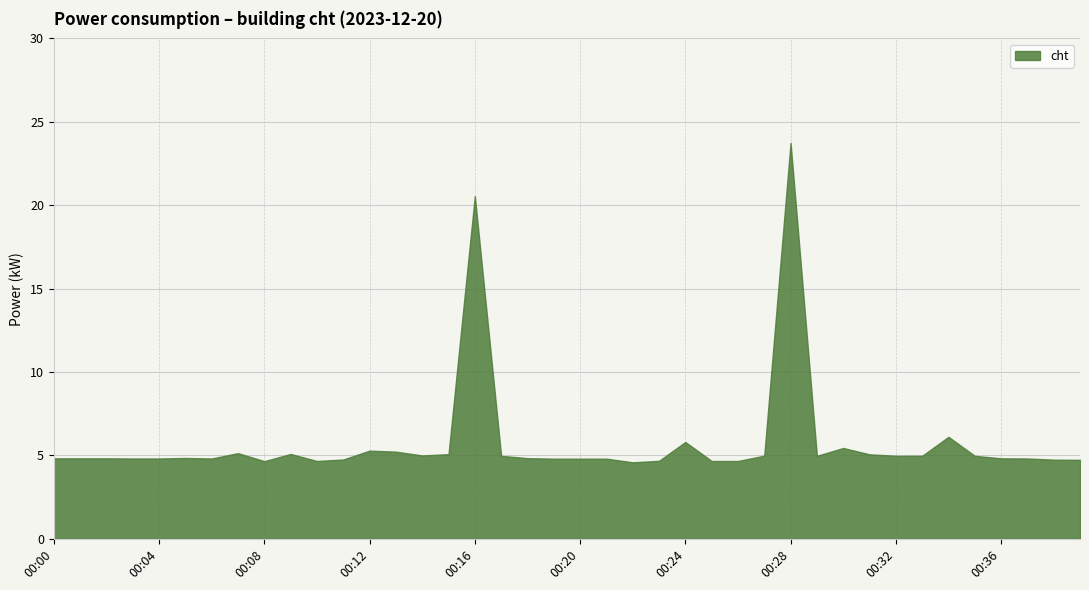

At which label is the value closest to 14?

00:16